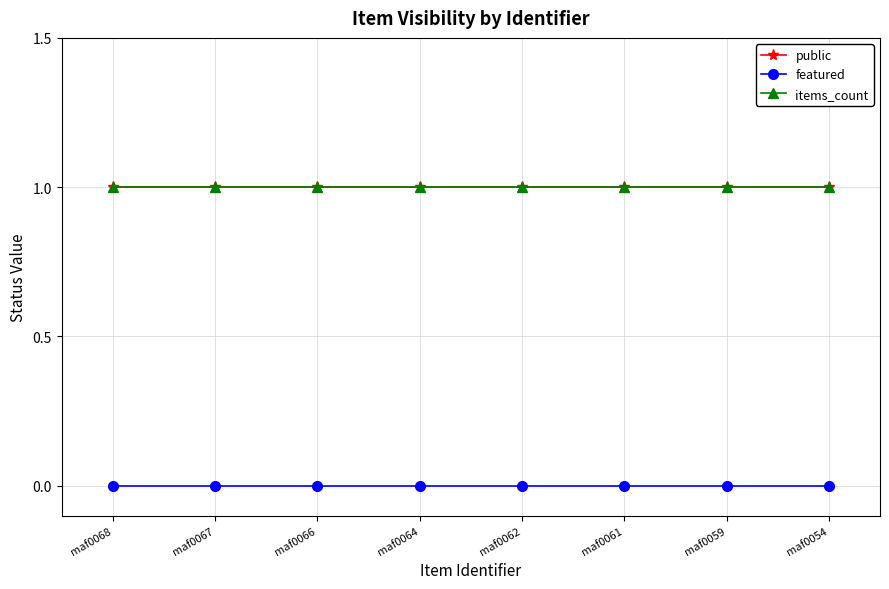

Does the chart have visible grid lines?

Yes